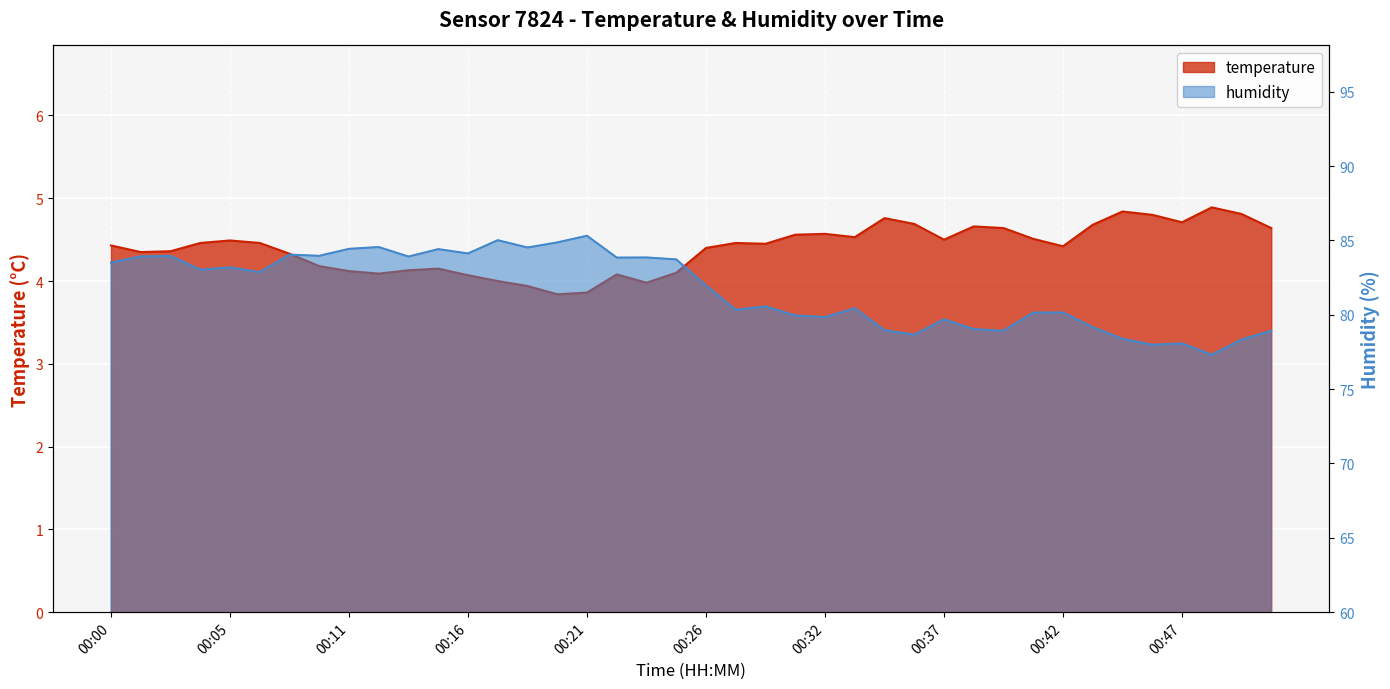

In humidity, how many points are higher than both neighbors (excluding endpoints)?

13